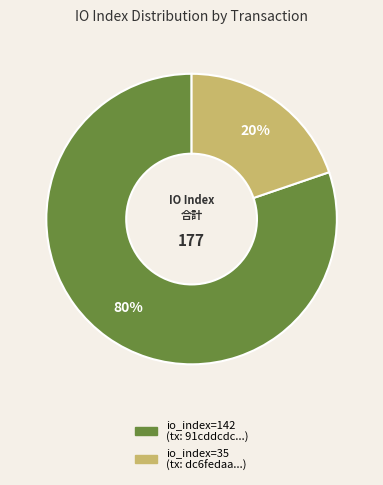

To the nearest percent, what is the difference between the largest and smallest slice percentages?

60%